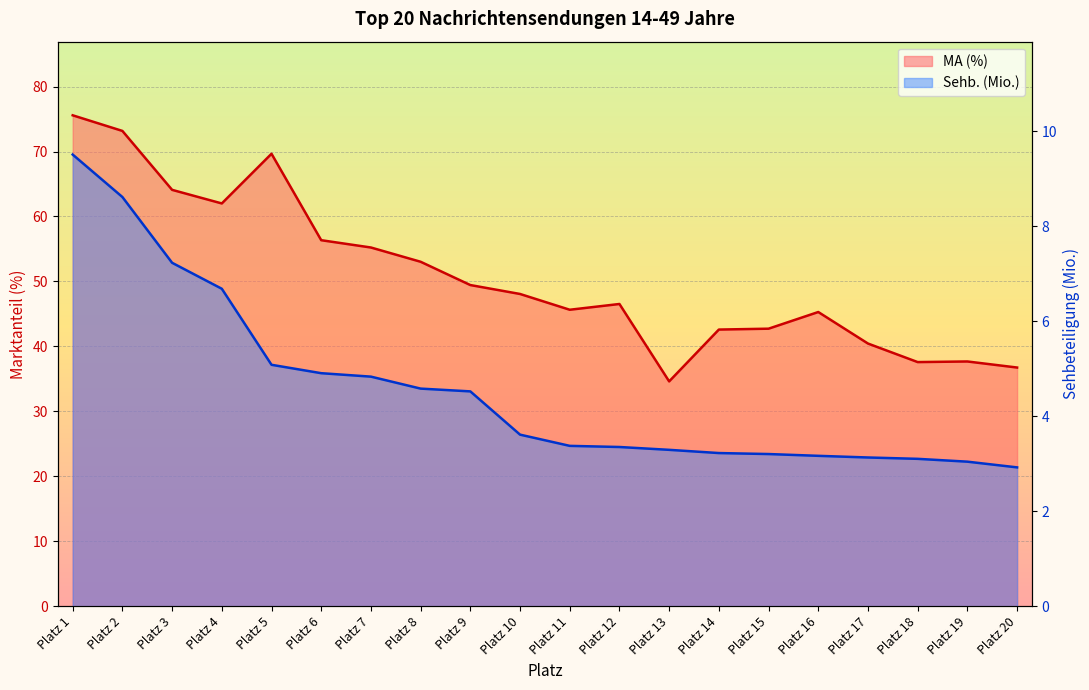

What is the spread (max minus min) of values at Platz 18?

34.5